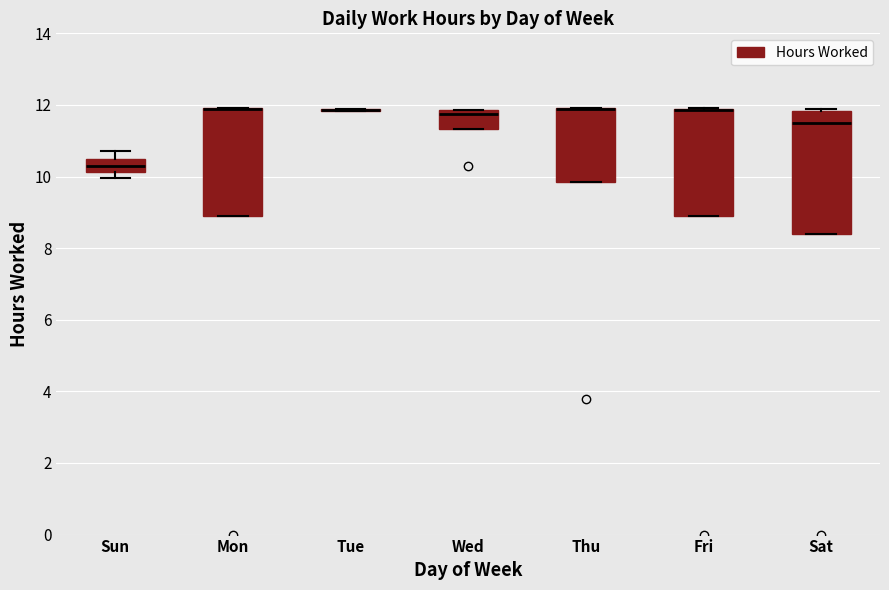

Comparing the boxes themselves (not the whiskers), which one is the tallest?

Sat